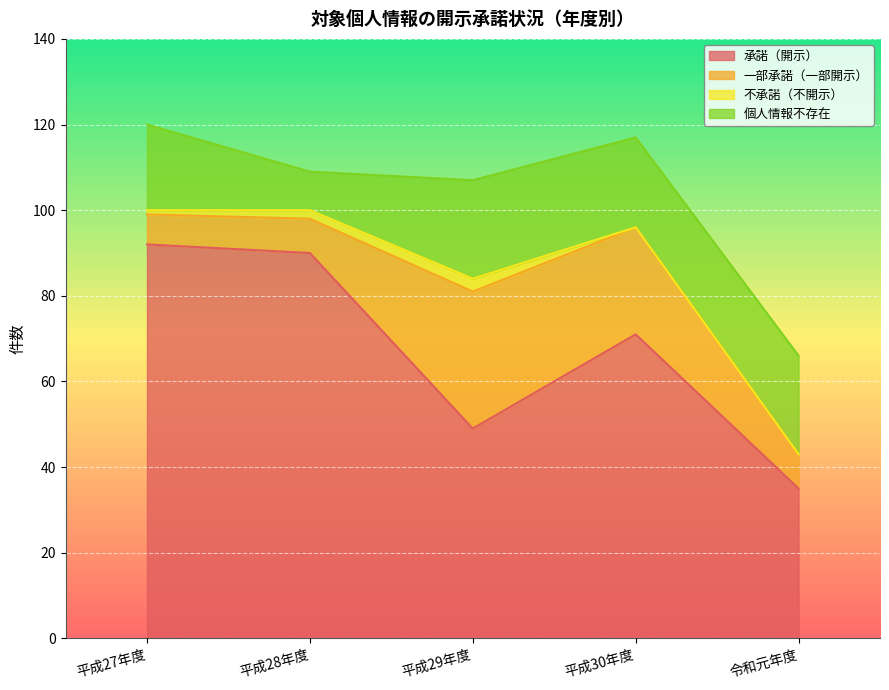

Is the value of 個人情報不存在 at 令和元年度 greater than the value of 承諾（開示） at 平成30年度?

No